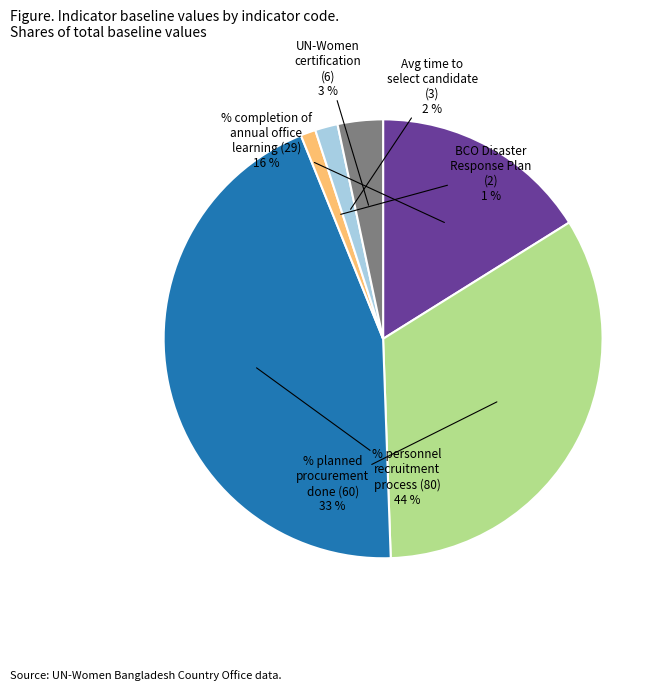

To the nearest percent, what is the average slice percentage?

17%